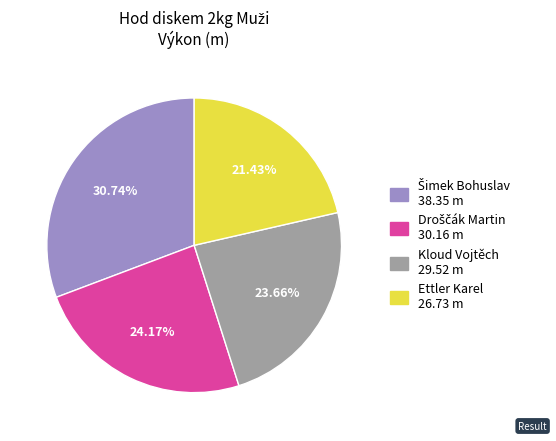

Between Kloud Vojtěch and Ettler Karel, which is larger?

Kloud Vojtěch